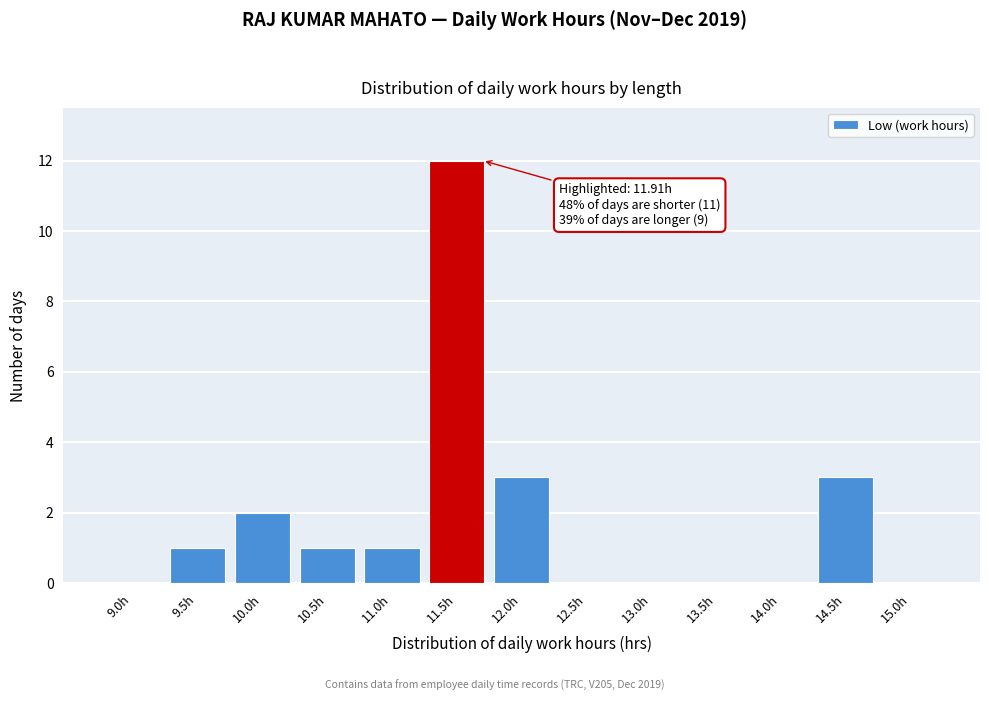

Reading right to left, extract all data points from this chart.

15.0h=0	14.5h=3	14.0h=0	13.5h=0	13.0h=0	12.5h=0	12.0h=3	11.5h=12	11.0h=1	10.5h=1	10.0h=2	9.5h=1	9.0h=0